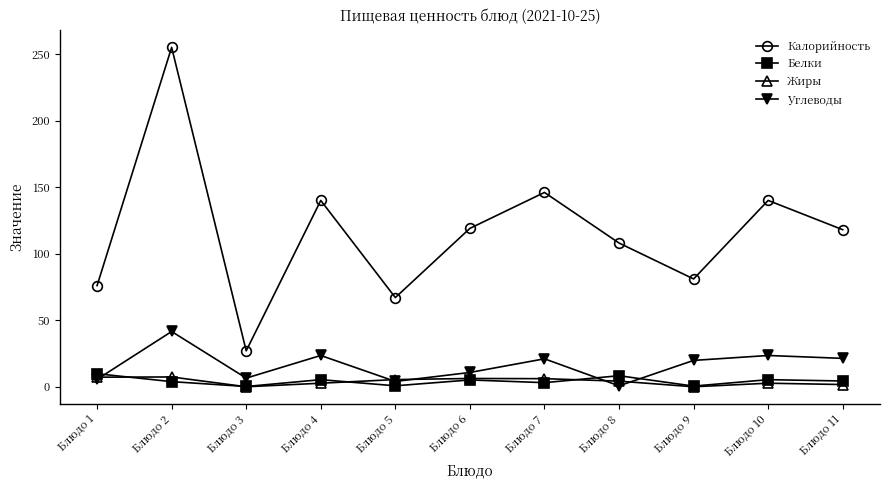

The value of Белки at Блюдо 1 is 9.8. True or false?

True